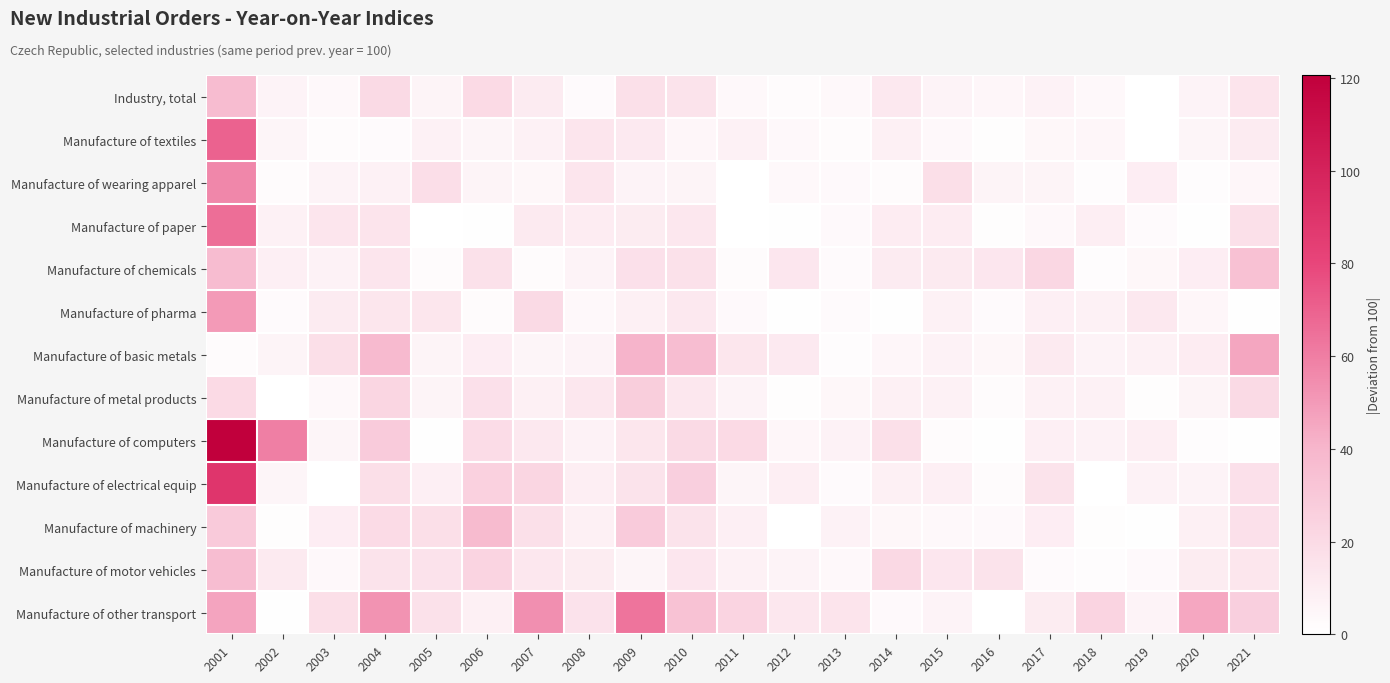

Count the number of data series in this chart.

13